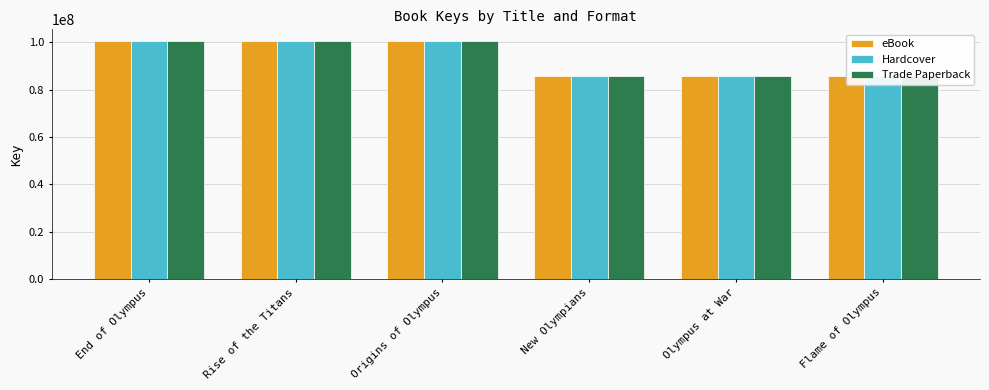

What is the value of the eBook bar at the 3rd from the left?

100377096